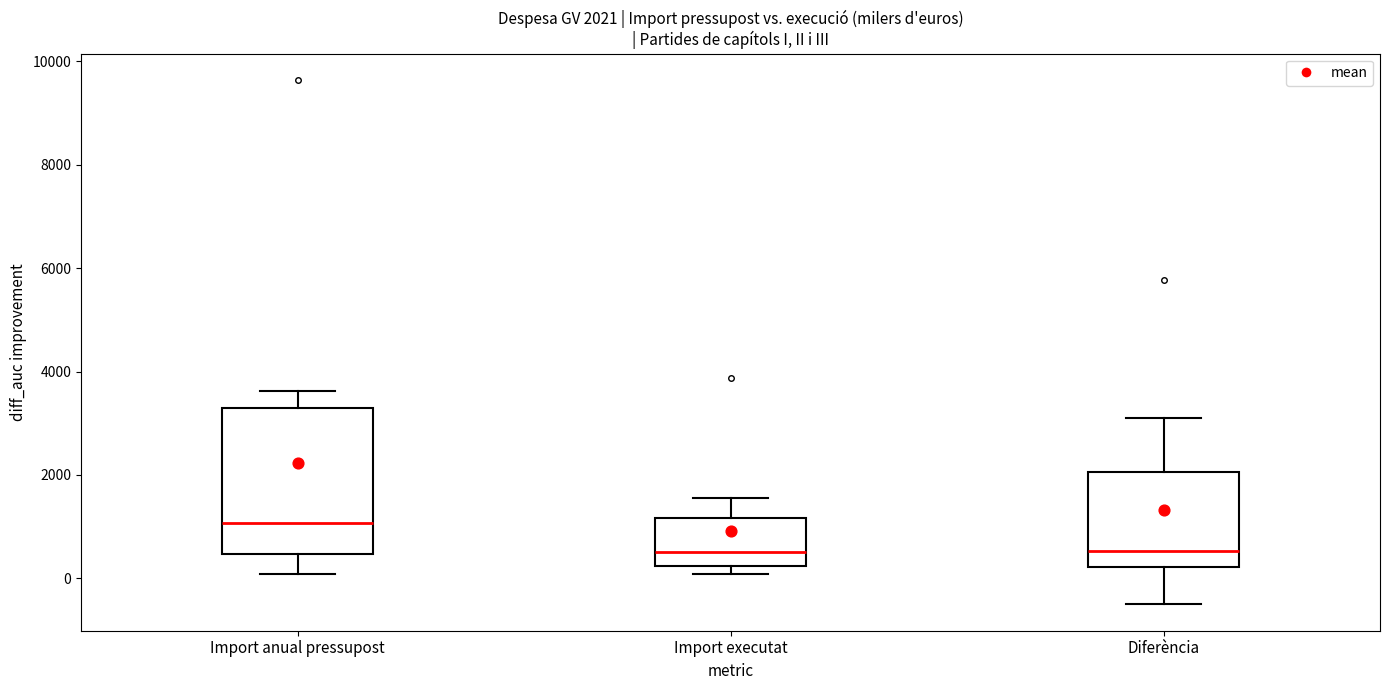

Which box has the highest median line?

Import anual pressupost